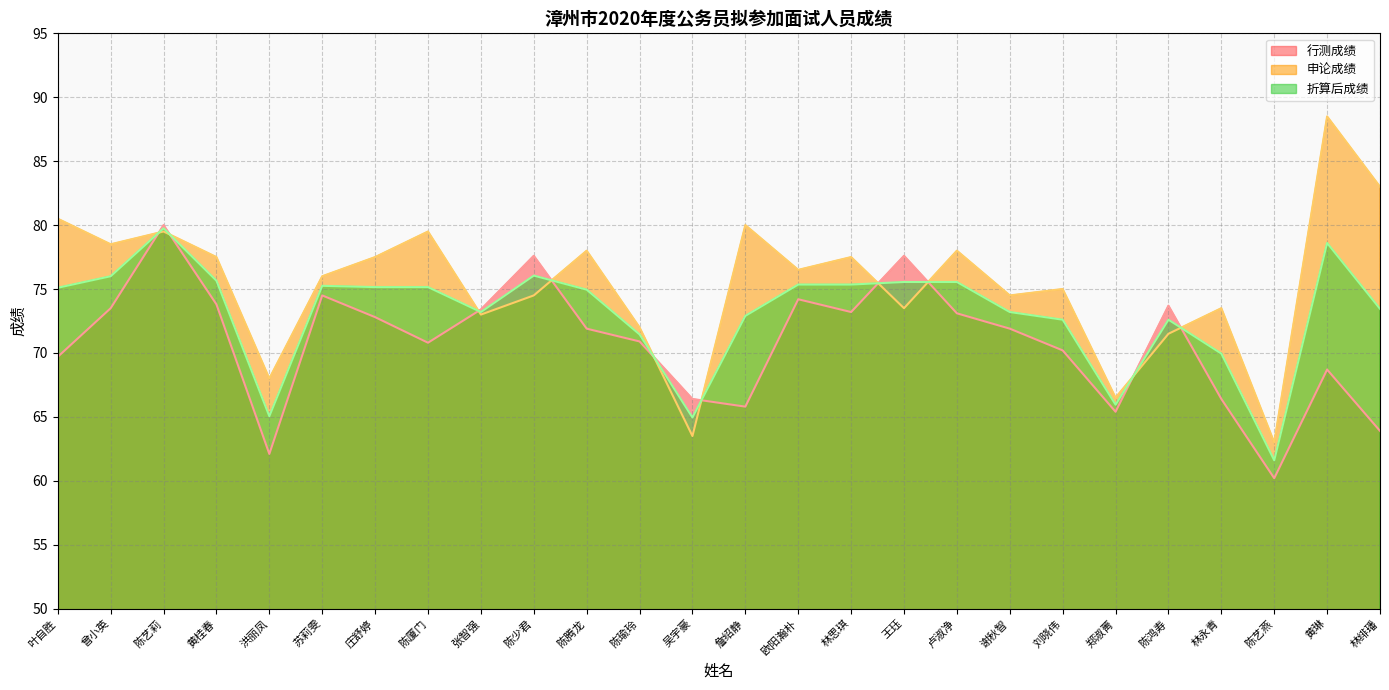

Where does the 行测成绩 series first go above 71?

曾小英